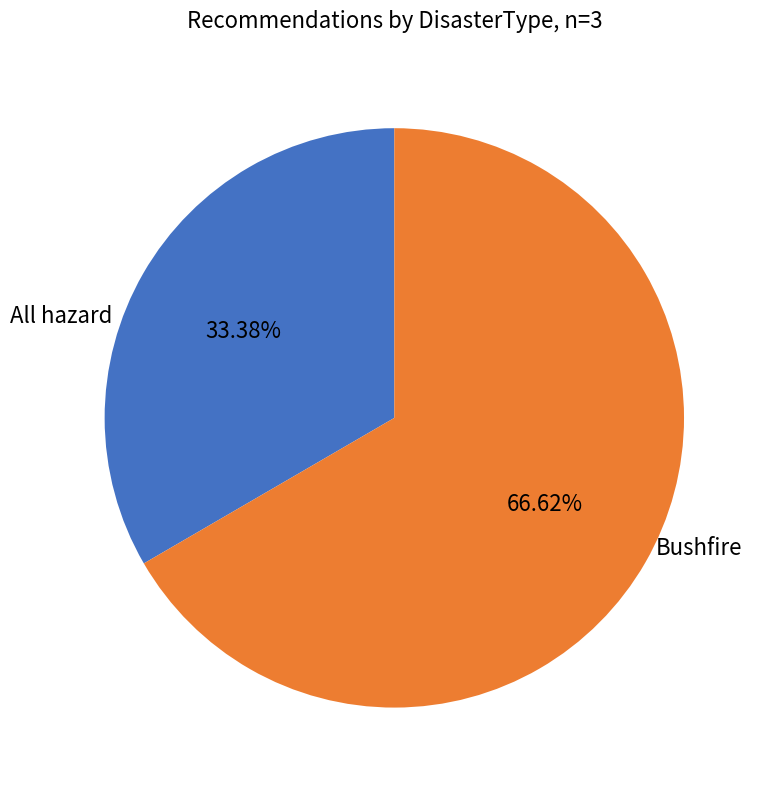

Is there any slice that represents more than half of the pie?

Yes